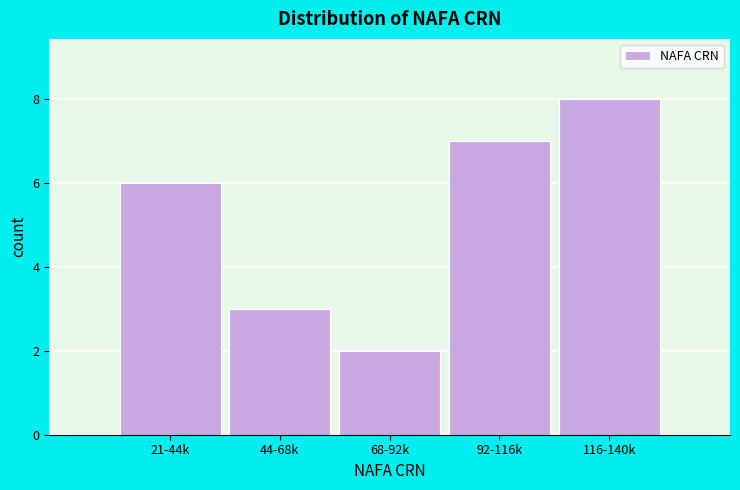

Reading left to right, extract all data points from this chart.

21-44k=6	44-68k=3	68-92k=2	92-116k=7	116-140k=8